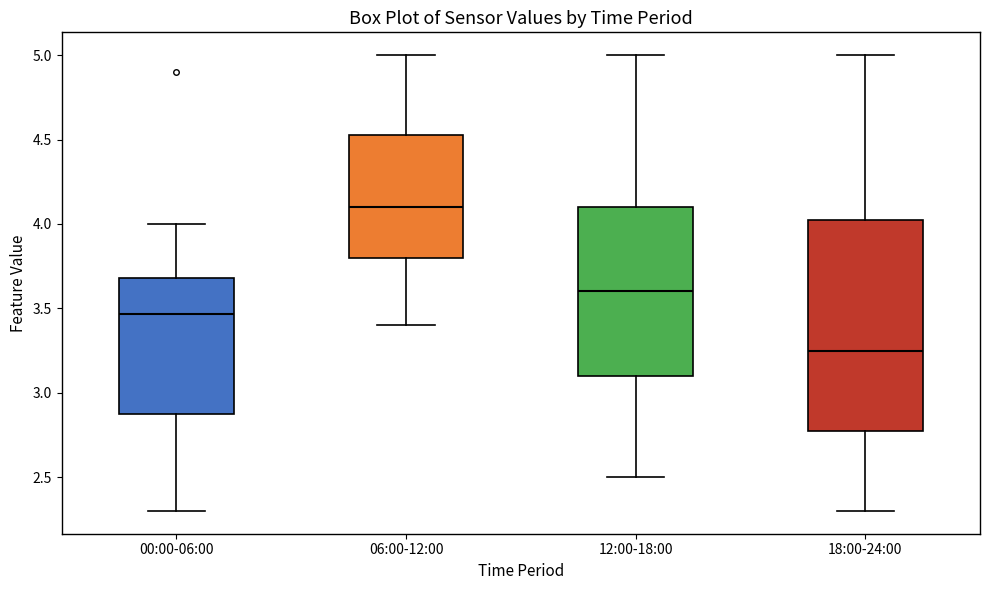

Reading left to right, transcribe this box plot: for each box, give where its median line is, the range the box spans, and where its two whiskers end, as read against the y-axis. The values are not printed on the chart, so give them approximately, as read against the axis.

00:00-06:00: median 3.45, box 2.90 to 3.70, whiskers 2.30 to 4.00
06:00-12:00: median 4.10, box 3.80 to 4.55, whiskers 3.40 to 5.00
12:00-18:00: median 3.60, box 3.10 to 4.10, whiskers 2.50 to 5.00
18:00-24:00: median 3.25, box 2.80 to 4.05, whiskers 2.30 to 5.00